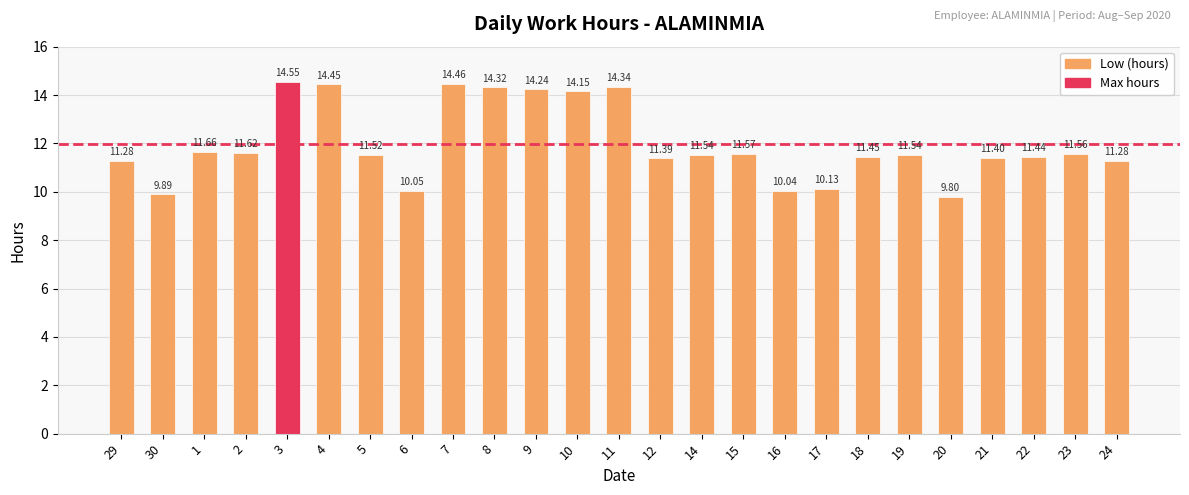

How many data points are less than 11?

5